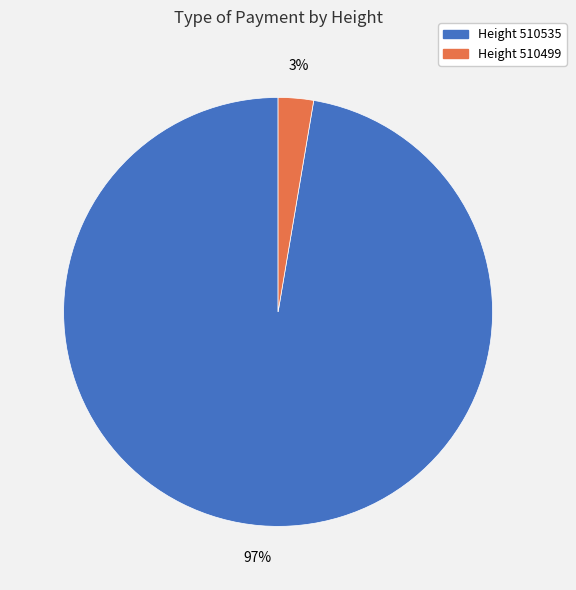

To the nearest percent, what is the combined percentage of Height 510535 and Height 510499?

100%